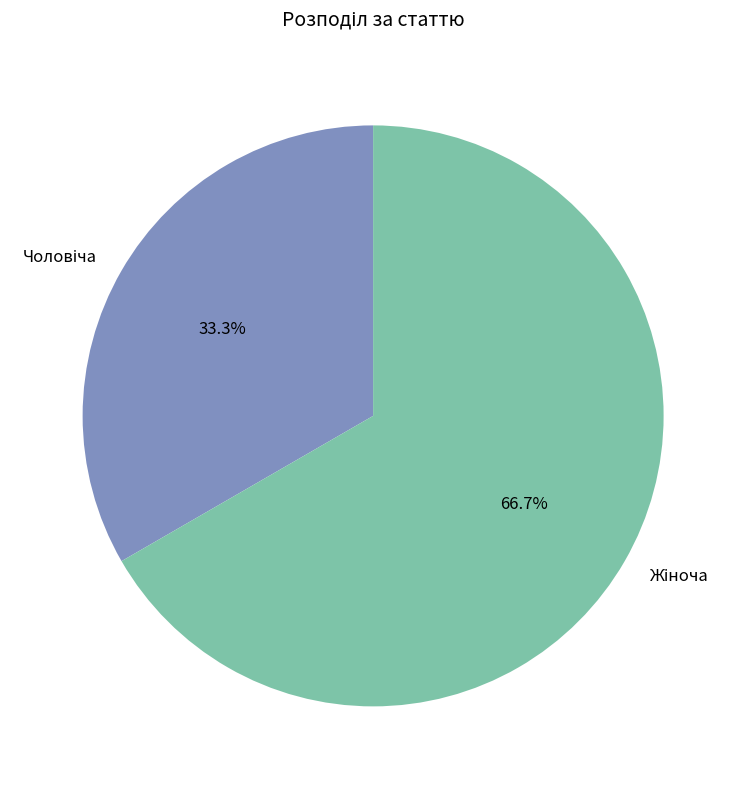

Is there any slice that represents more than half of the pie?

Yes